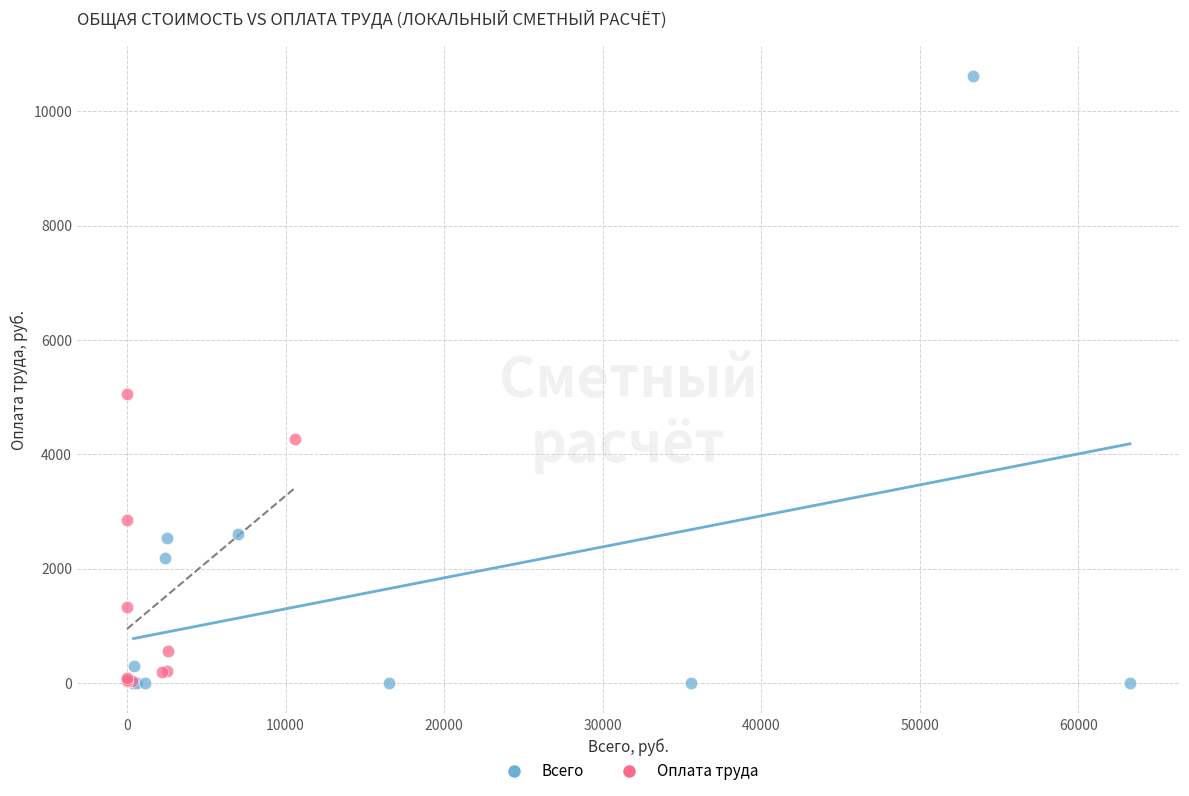

Which series reaches the maximum Y coordinate?

Всего